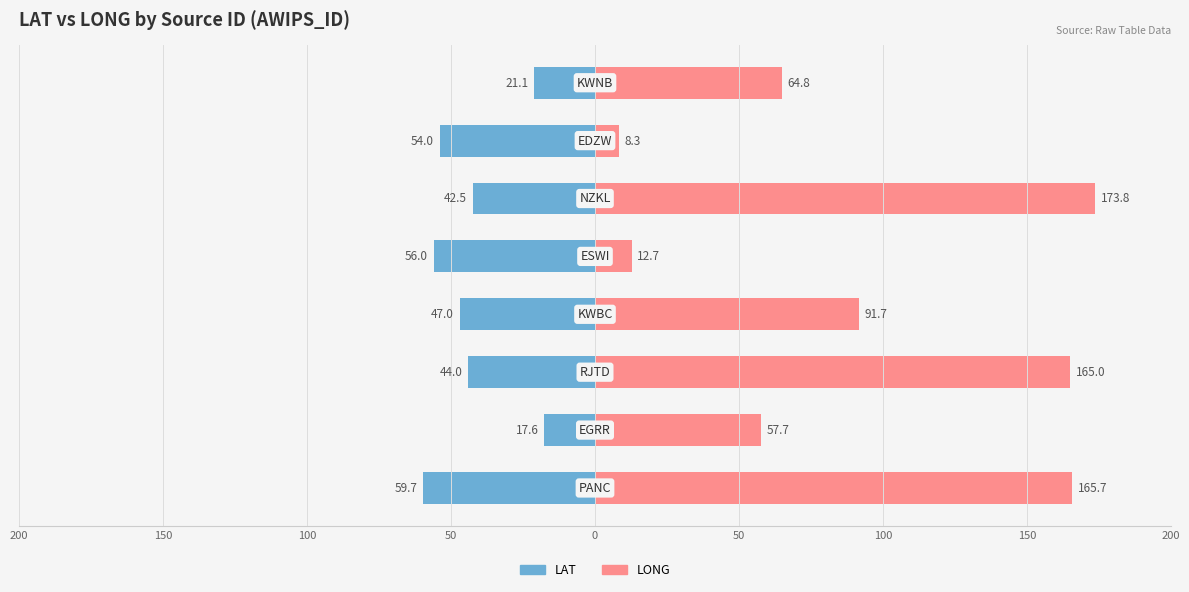

What are all the series names shown in the legend?

LAT, LONG